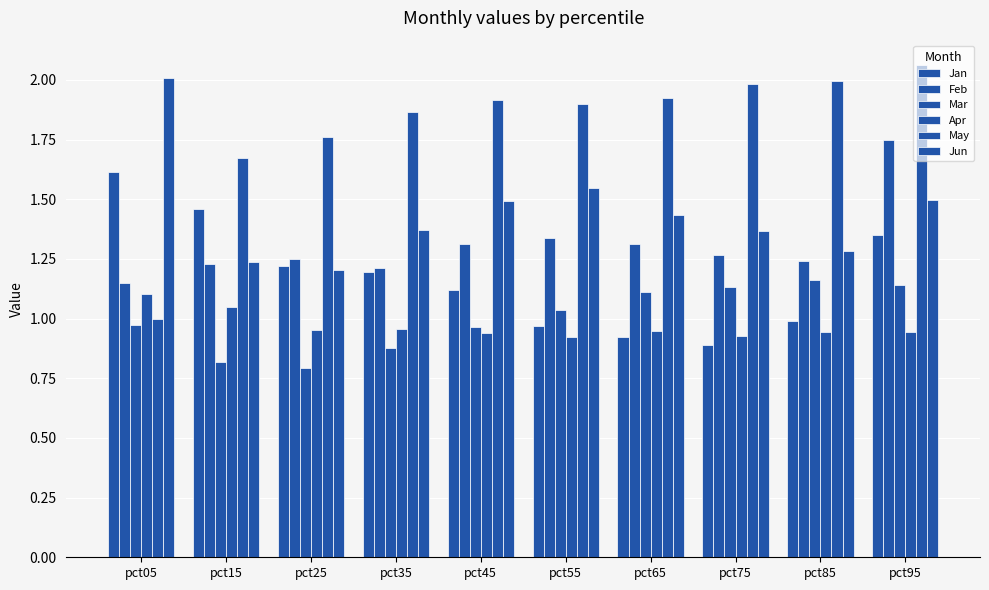

At pct15, list the series in order from largest to smallest.

May, Jan, Jun, Feb, Apr, Mar